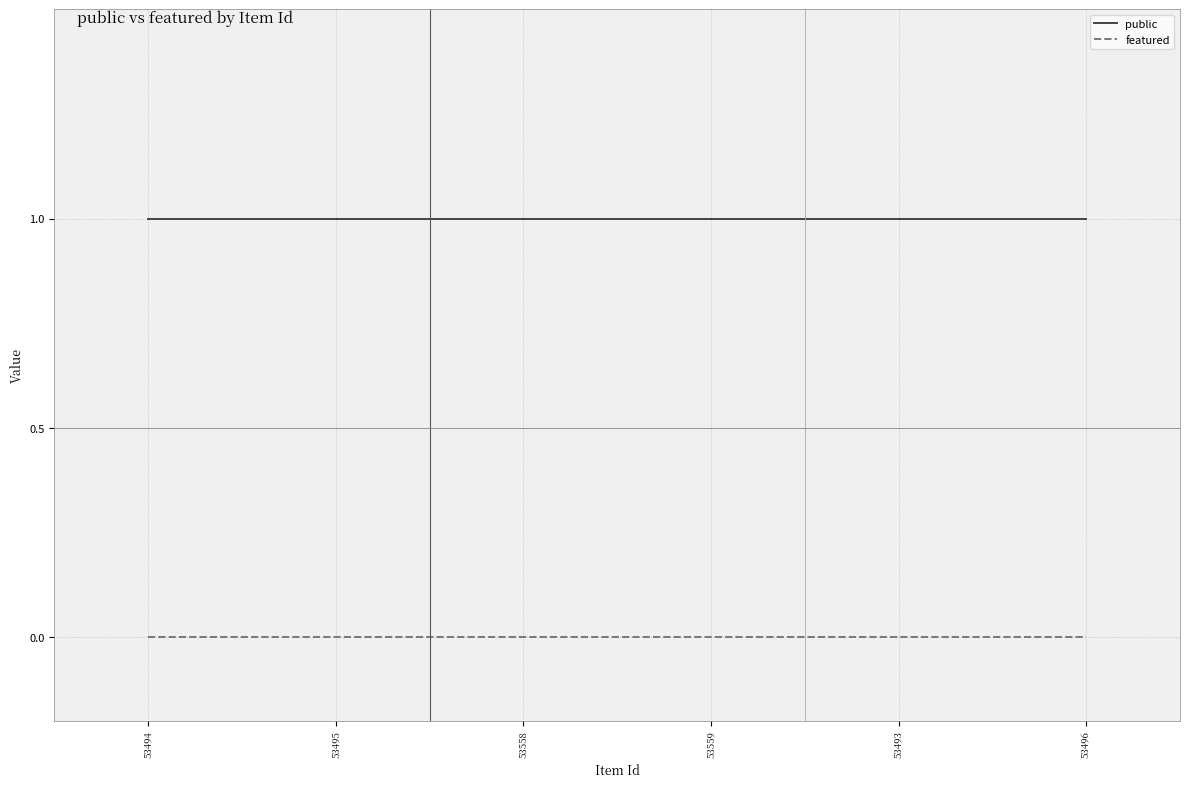

Which series has the largest total across all categories?

public